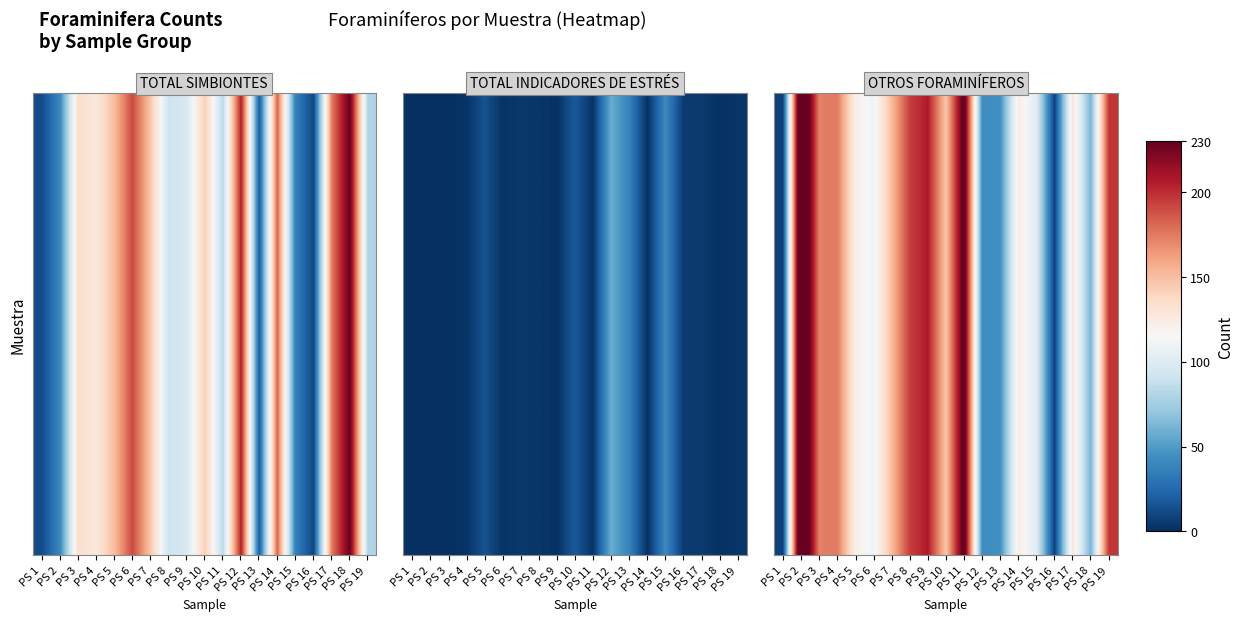

What is the difference between the second highest and minimum values?

232